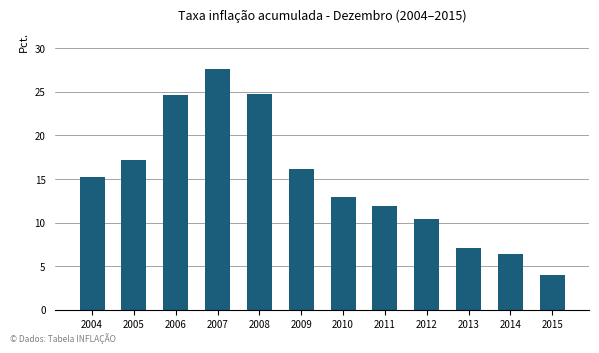

Between 2009 and 2015, which is larger?

2009